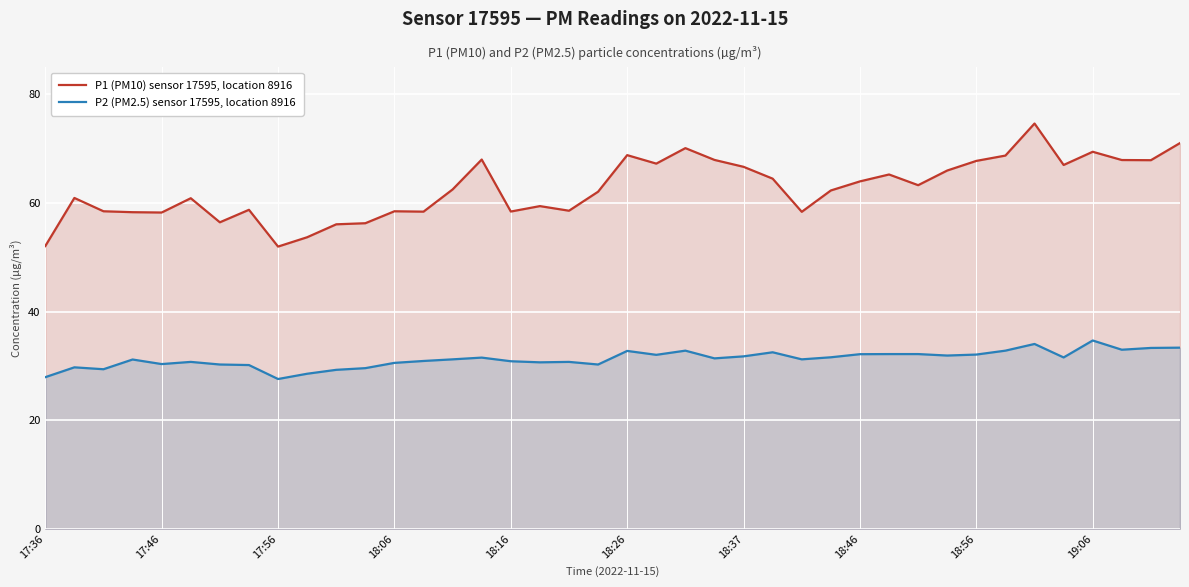

What is the value of the P2 (PM2.5) sensor 17595, location 8916 point at the 39th from the left?

33.3